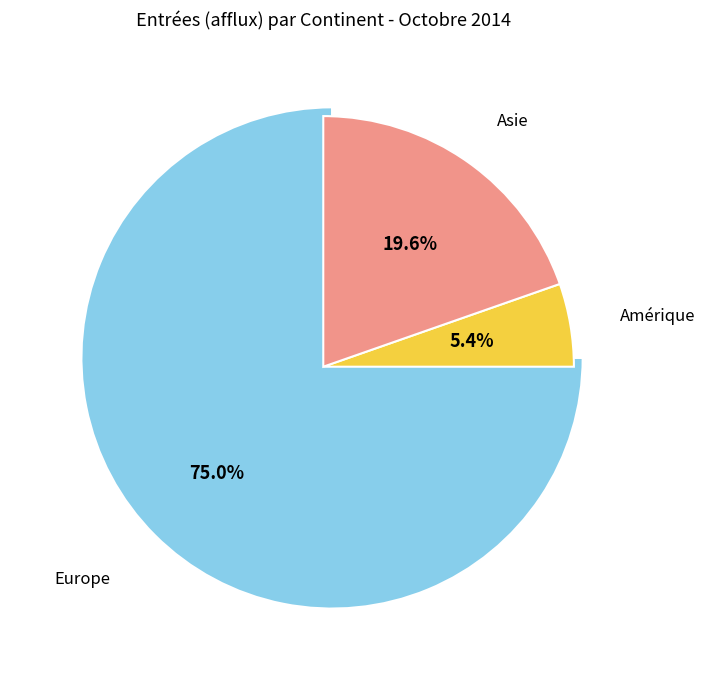

Is there any slice that represents more than half of the pie?

Yes